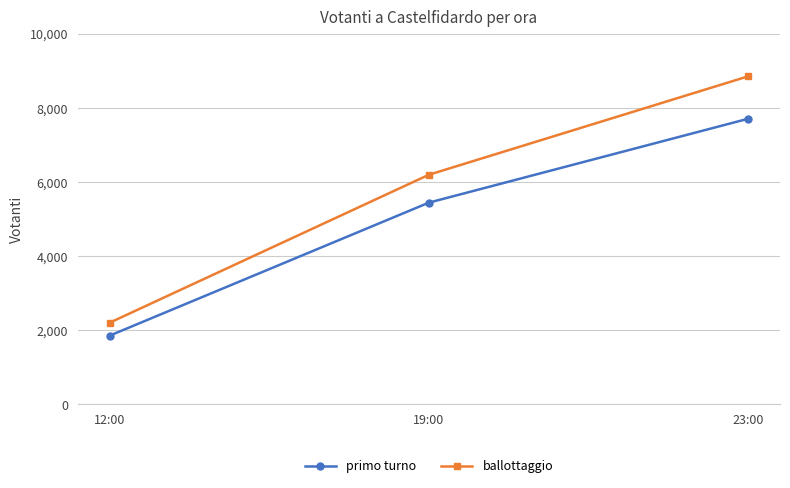

List the labels in order of ballottaggio value, smallest first.

12:00, 19:00, 23:00